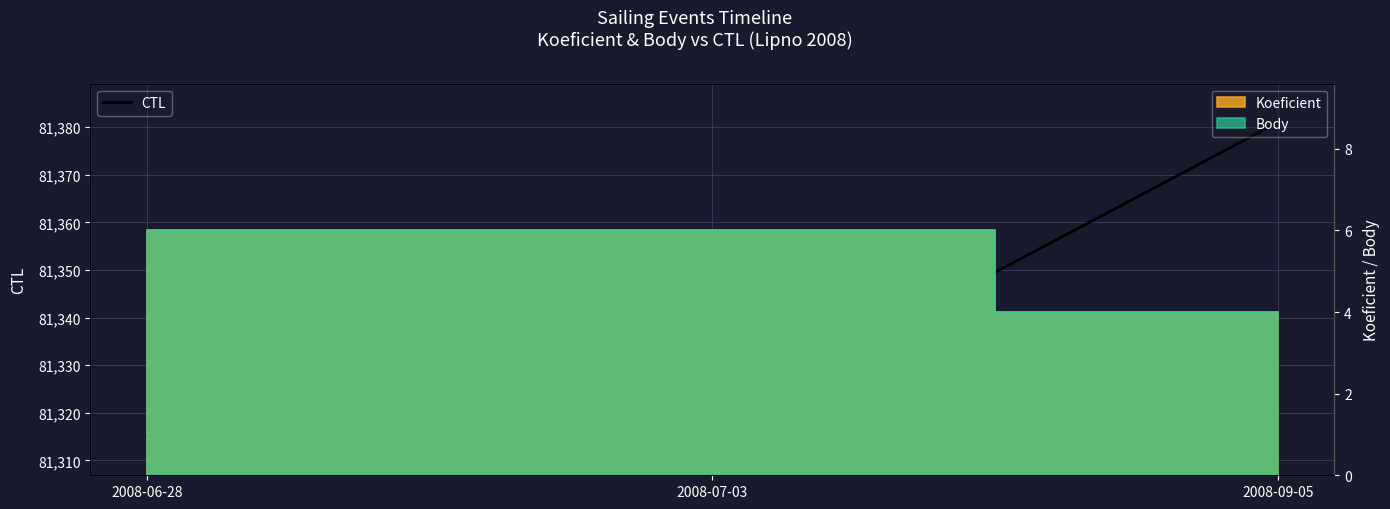

What is the difference between the values at 2008-07-03 and 2008-09-05?

63